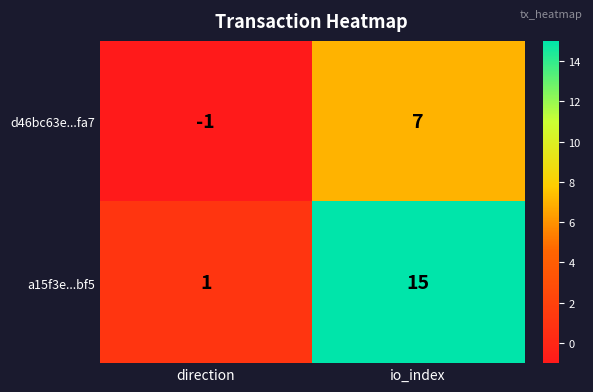

What value does the a15f3e...bf5 series have at io_index, to the nearest 10?

20